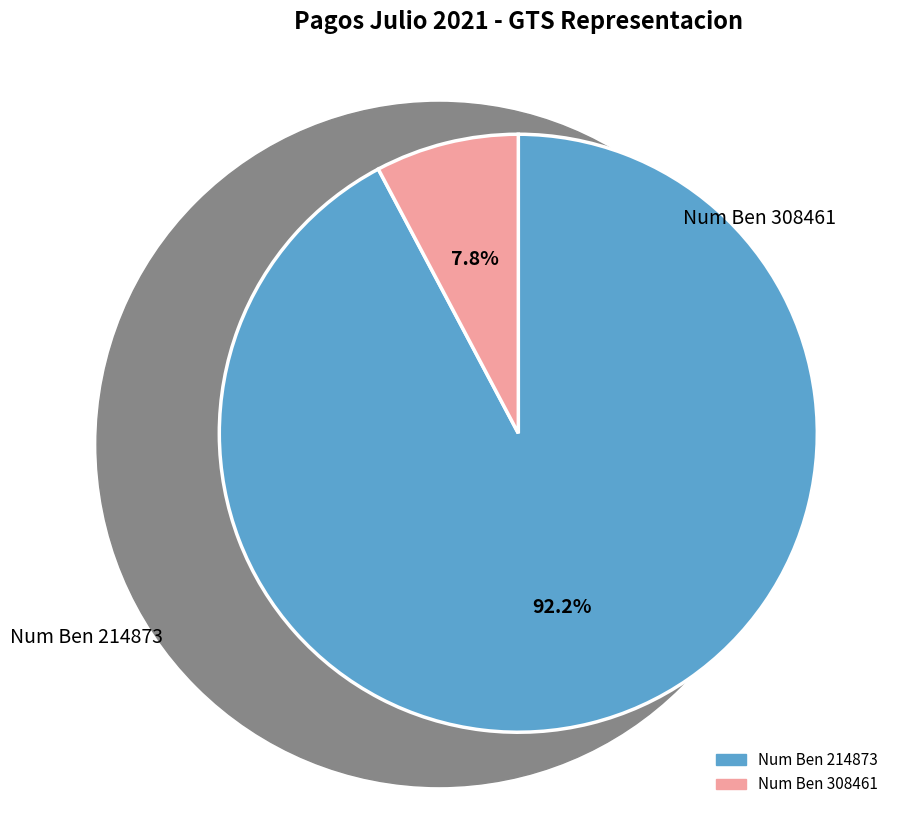

How many slices are in this pie chart?

2